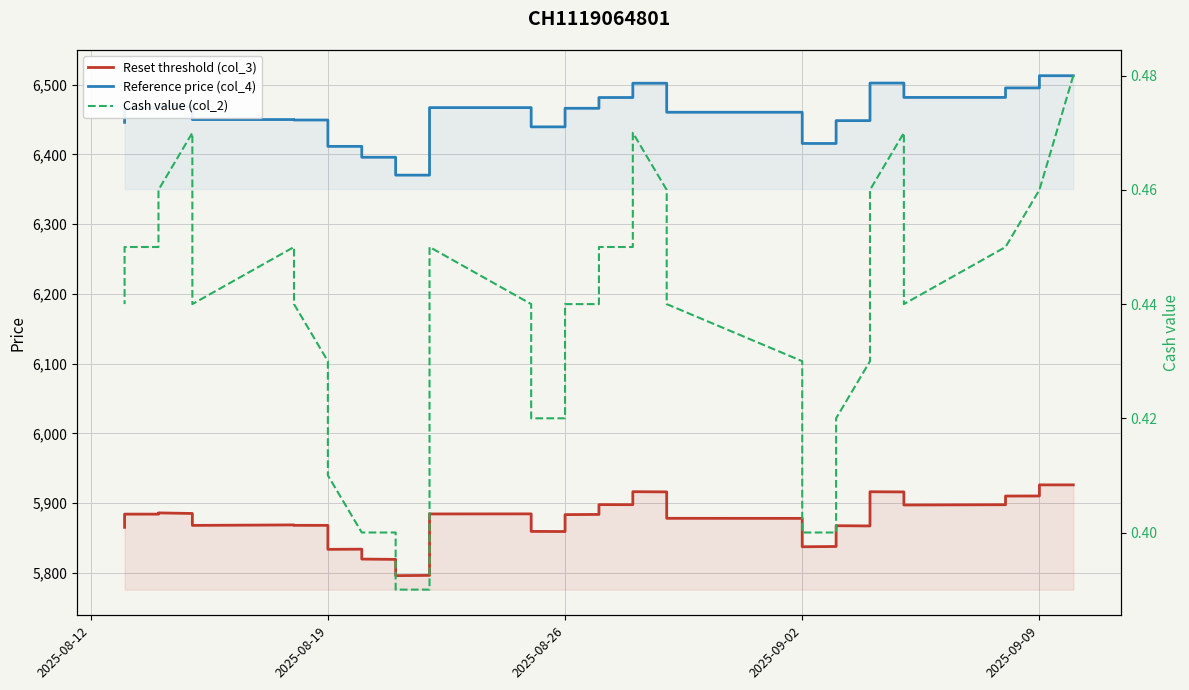

The Cash value (col_2) series shows 0.6 at 25. True or false?

False